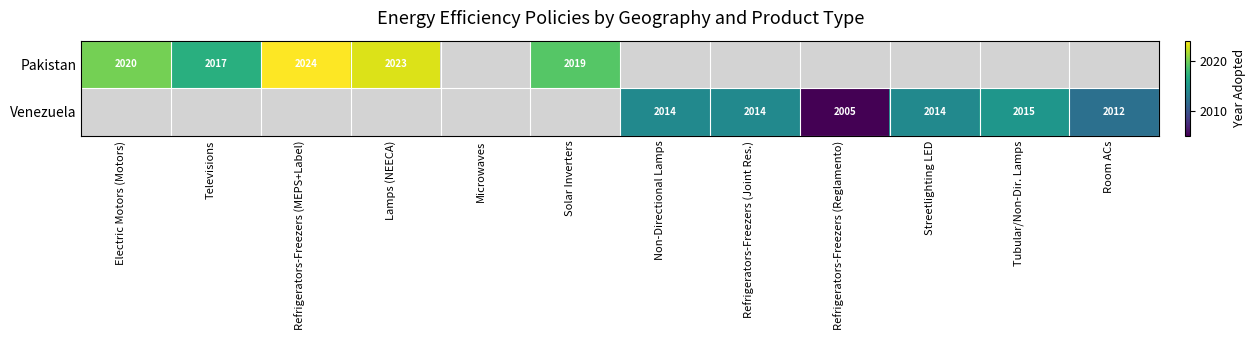

What is the sum of the Pakistan values at Lamps (NEECA) and Solar Inverters?

4042